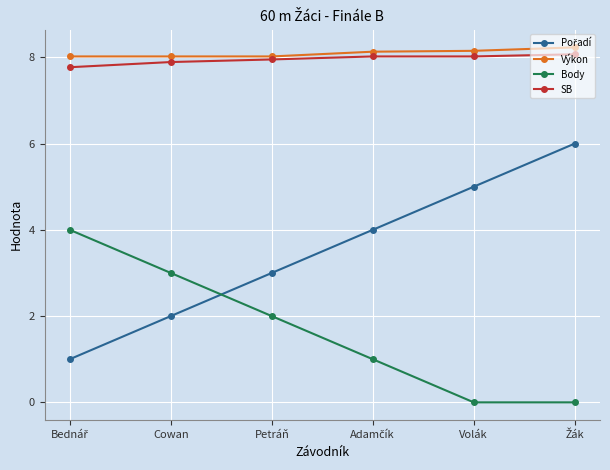

How many lines are shown in the chart?

4